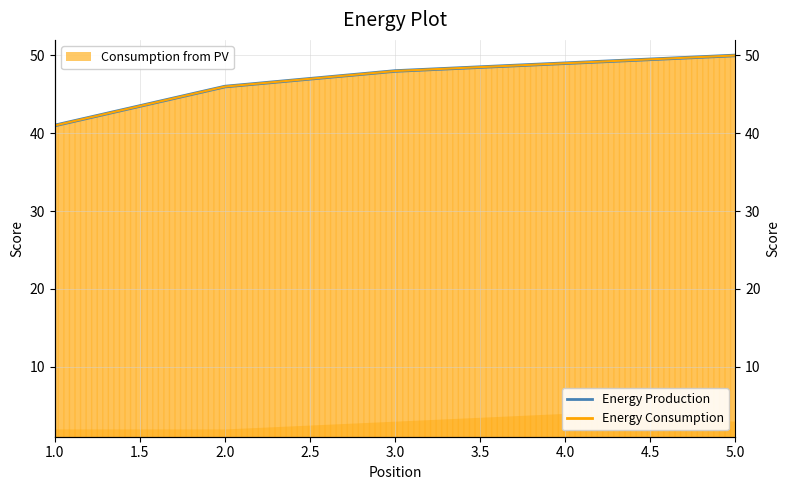

True or false: the data shows 41 at 1.0.

True